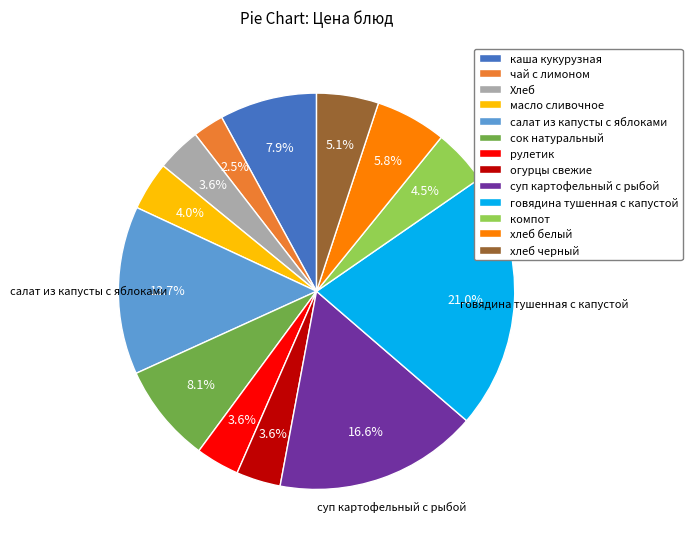

To the nearest percent, what percentage of the pie is суп картофельный с рыбой?

17%